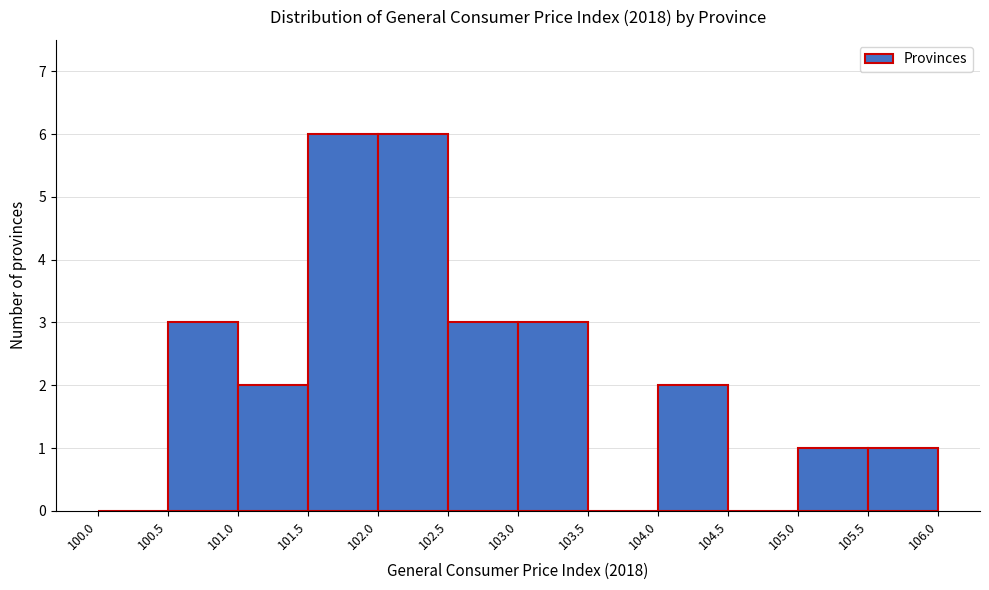

Reading left to right, list every bar in this chart as the range it spans on the x-axis followed by its height. The values are not printed on the chart, so give them approximately, as read against the axis.

100.0 to 100.5: 0
100.5 to 101.0: 3
101.0 to 101.5: 2
101.5 to 102.0: 6
102.0 to 102.5: 6
102.5 to 103.0: 3
103.0 to 103.5: 3
103.5 to 104.0: 0
104.0 to 104.5: 2
104.5 to 105.0: 0
105.0 to 105.5: 1
105.5 to 106.0: 1